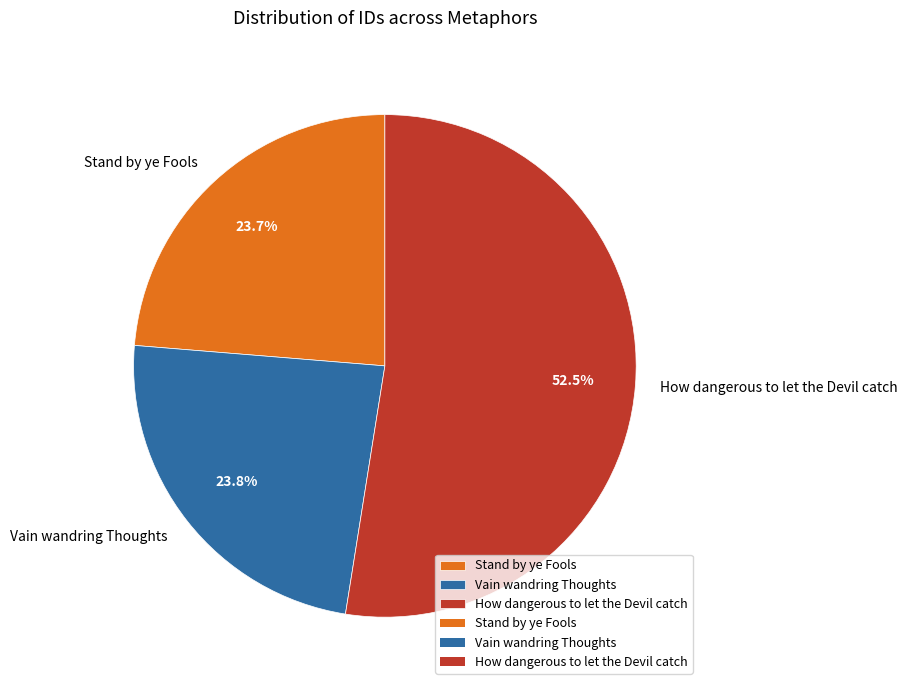

Which category has the biggest portion of the pie?

How dangerous to let the Devil catch